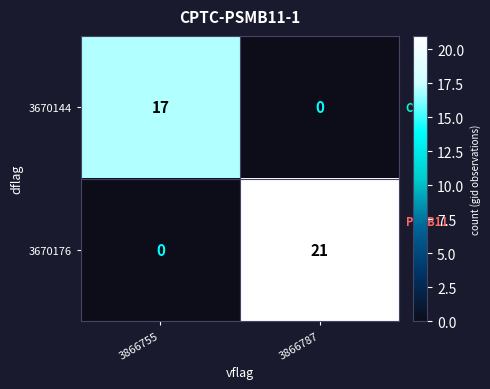

Between 3866755 and 3866787, which series saw the biggest shift?

3670176